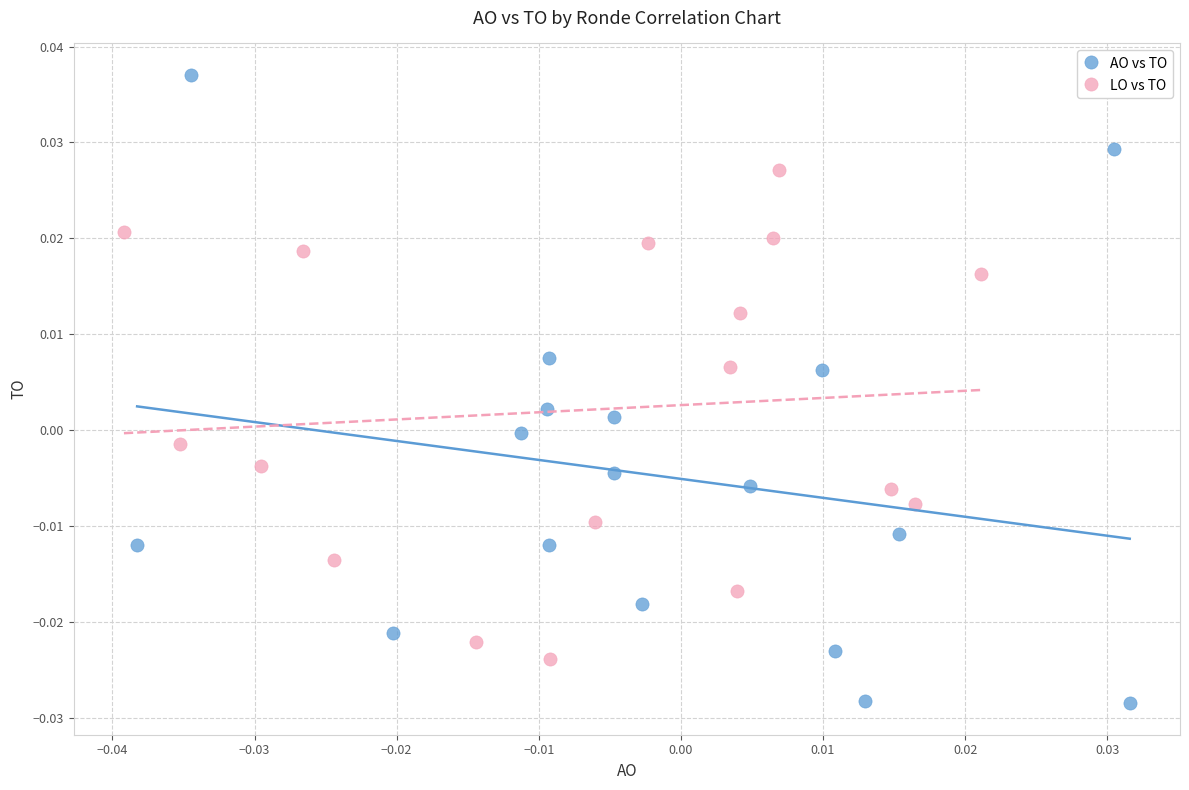

Which series contains the highest Y value?

AO vs TO